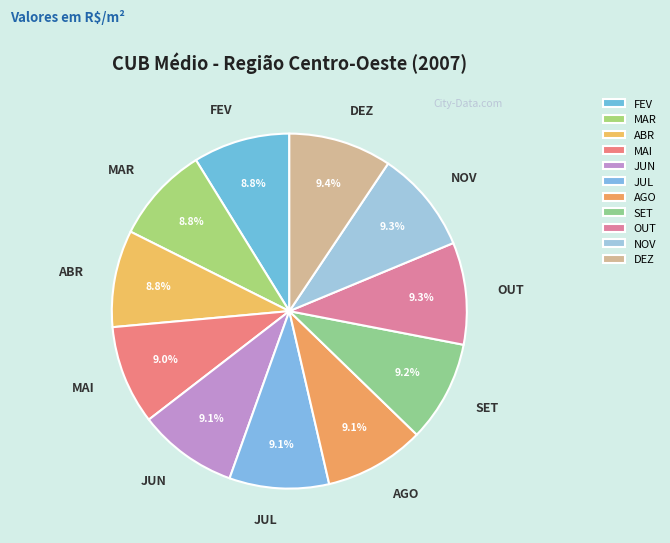

How many segments does this pie chart have?

11